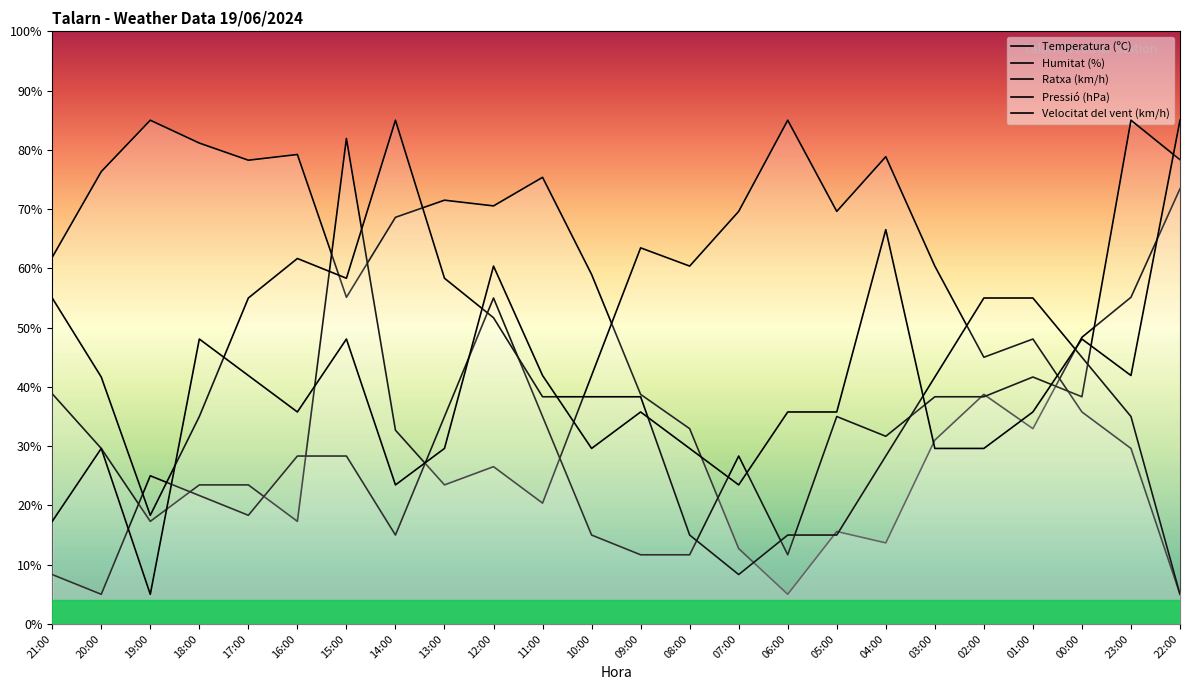

Reading right to left, what are all the values shown in this chart?

Temperatura (ºC): 22:00=73.4	23:00=55.1	00:00=48.4	01:00=33.0	02:00=38.7	03:00=31.0	04:00=13.7	05:00=15.6	06:00=5.0	07:00=12.7	08:00=33.0	09:00=38.7	10:00=59.0	11:00=75.4	12:00=70.5	13:00=71.5	14:00=68.6	15:00=55.1	16:00=79.2	17:00=78.3	18:00=81.1	19:00=85.0	20:00=76.3	21:00=61.9
Humitat (%): 22:00=5.0	23:00=29.6	00:00=35.8	01:00=48.1	02:00=45.0	03:00=60.4	04:00=78.8	05:00=69.6	06:00=85.0	07:00=69.6	08:00=60.4	09:00=63.5	10:00=41.9	11:00=20.4	12:00=26.5	13:00=23.5	14:00=32.7	15:00=81.9	16:00=17.3	17:00=23.5	18:00=23.5	19:00=17.3	20:00=29.6	21:00=38.8
Ratxa (km/h): 22:00=78.3	23:00=85.0	00:00=38.3	01:00=41.7	02:00=38.3	03:00=38.3	04:00=31.7	05:00=35.0	06:00=11.7	07:00=28.3	08:00=11.7	09:00=11.7	10:00=15.0	11:00=35.0	12:00=55.0	13:00=35.0	14:00=15.0	15:00=28.3	16:00=28.3	17:00=18.3	18:00=21.7	19:00=25.0	20:00=5.0	21:00=8.3
Pressió (hPa): 22:00=5.0	23:00=35.0	00:00=45.0	01:00=55.0	02:00=55.0	03:00=41.7	04:00=28.3	05:00=15.0	06:00=15.0	07:00=8.3	08:00=15.0	09:00=38.3	10:00=38.3	11:00=38.3	12:00=51.7	13:00=58.3	14:00=85.0	15:00=58.3	16:00=61.7	17:00=55.0	18:00=35.0	19:00=18.3	20:00=41.7	21:00=55.0
Velocitat del vent (km/h): 22:00=85.0	23:00=41.9	00:00=48.1	01:00=35.8	02:00=29.6	03:00=29.6	04:00=66.5	05:00=35.8	06:00=35.8	07:00=23.5	08:00=29.6	09:00=35.8	10:00=29.6	11:00=41.9	12:00=60.4	13:00=29.6	14:00=23.5	15:00=48.1	16:00=35.8	17:00=41.9	18:00=48.1	19:00=5.0	20:00=29.6	21:00=17.3